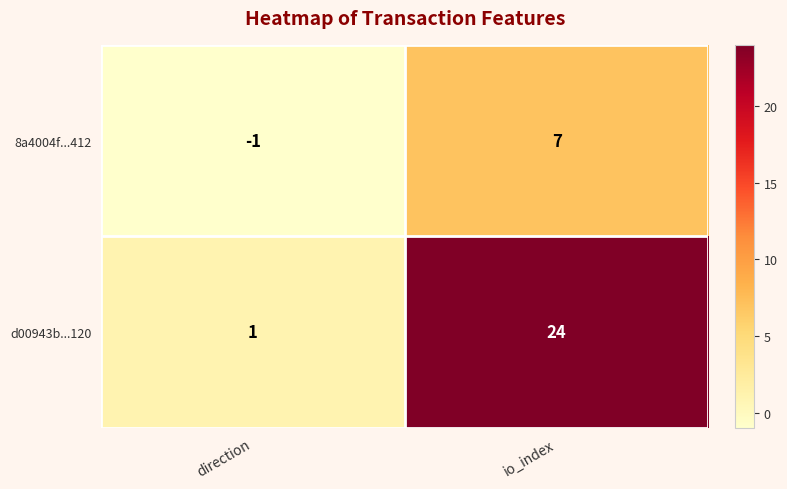

The d00943b...120 series shows 24 at io_index. True or false?

True